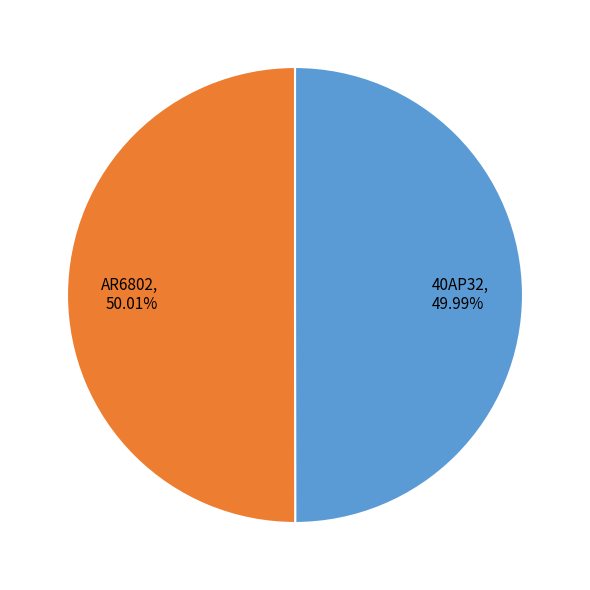

Approximately how many times larger is the value at AR6802 compared to 40AP32?

1.0